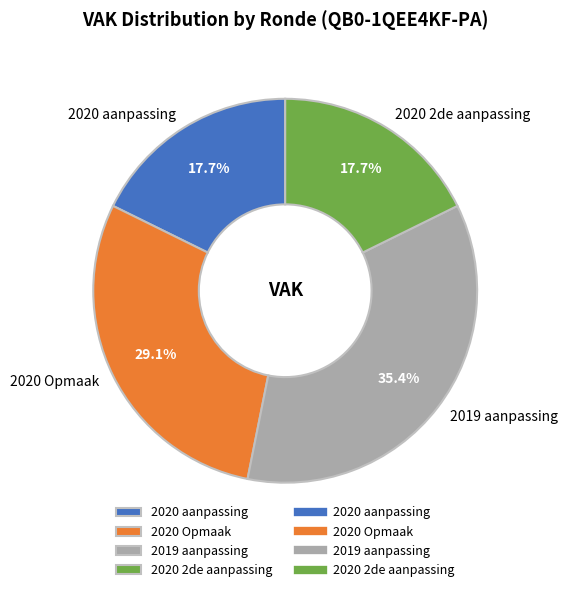

Combined, what portion of the pie is 2020 2de aanpassing and 2020 aanpassing?

35.4%